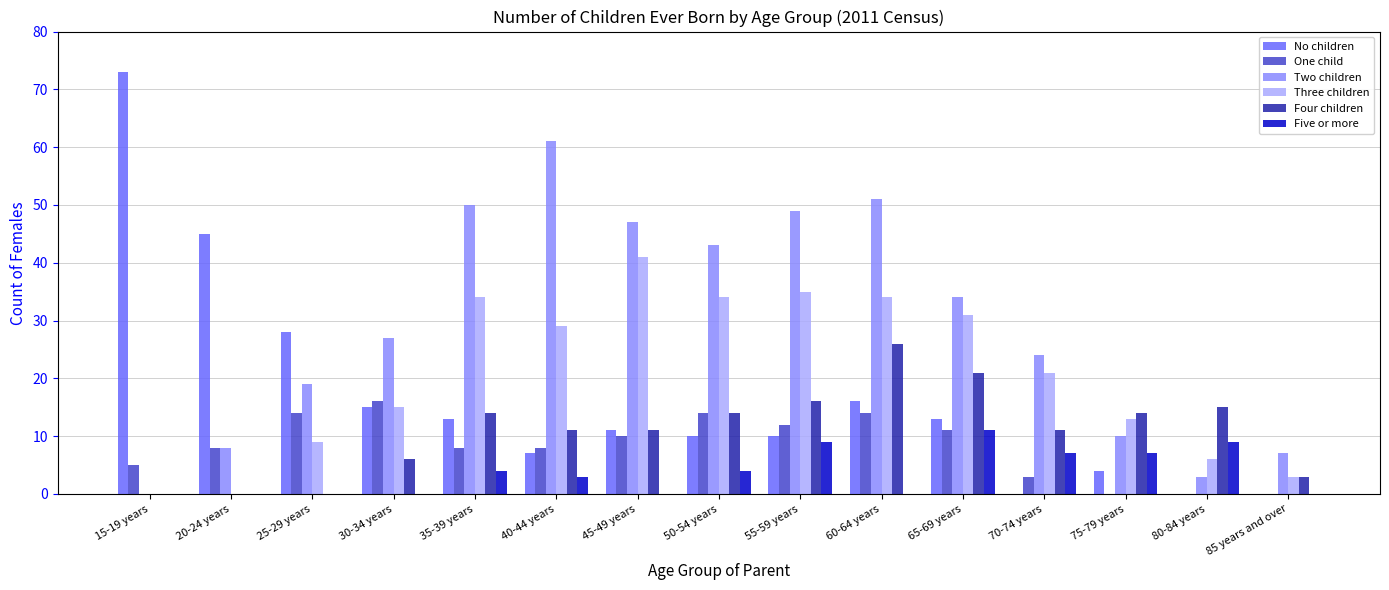

Count the number of categories in the chart.

15